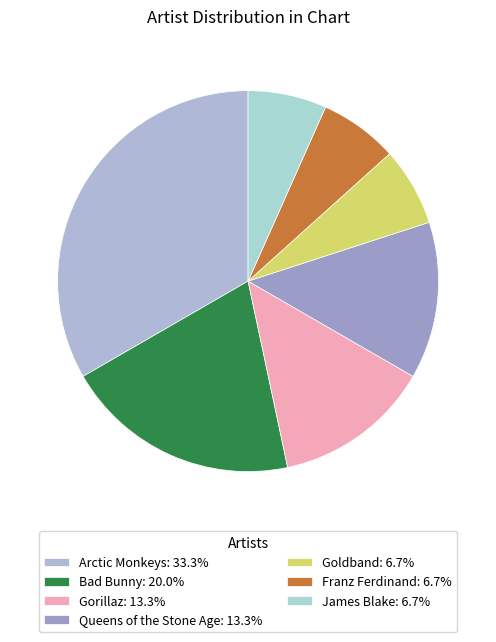

Count the number of slices in the pie.

7